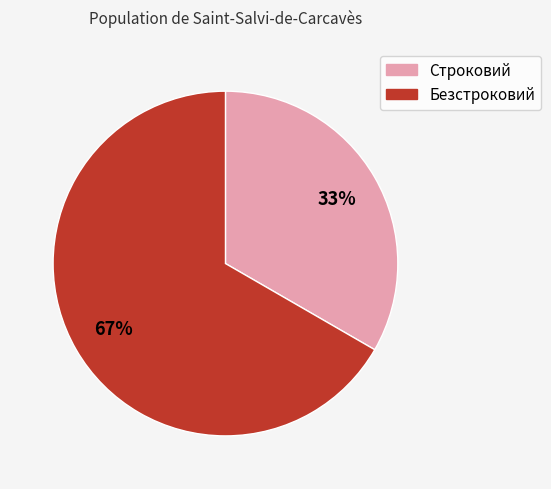

What is the largest slice in the pie chart?

Безстроковий